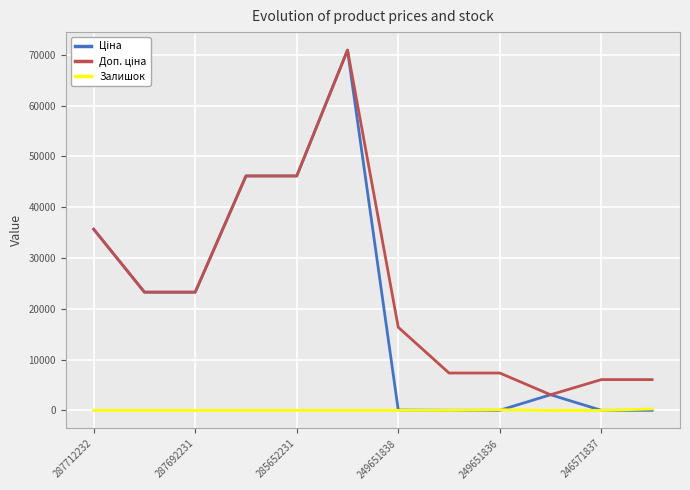

Count the number of categories in the chart.

12